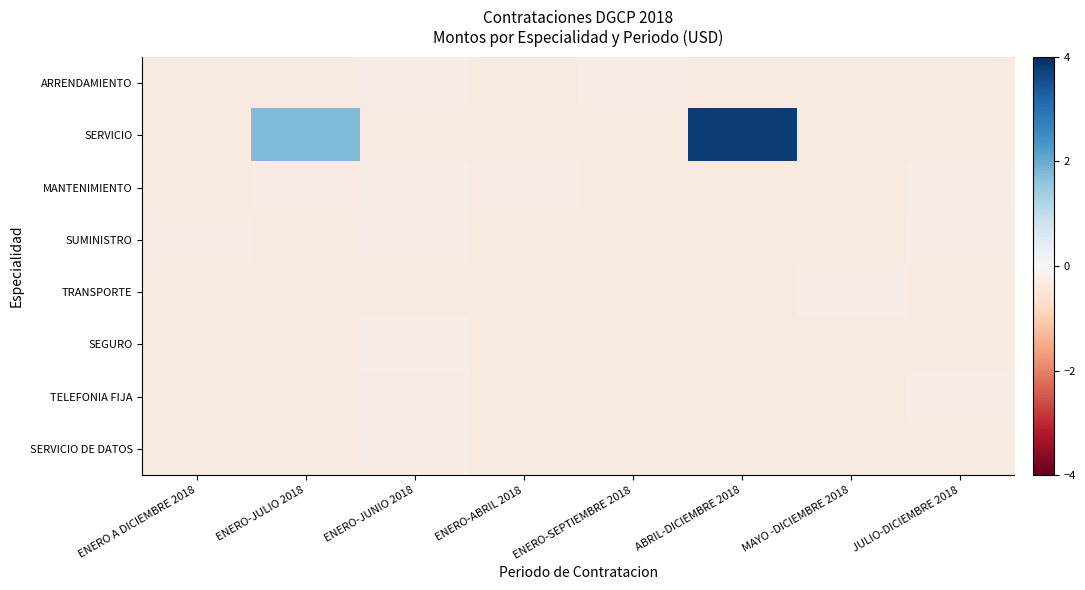

Count the number of data series in this chart.

8